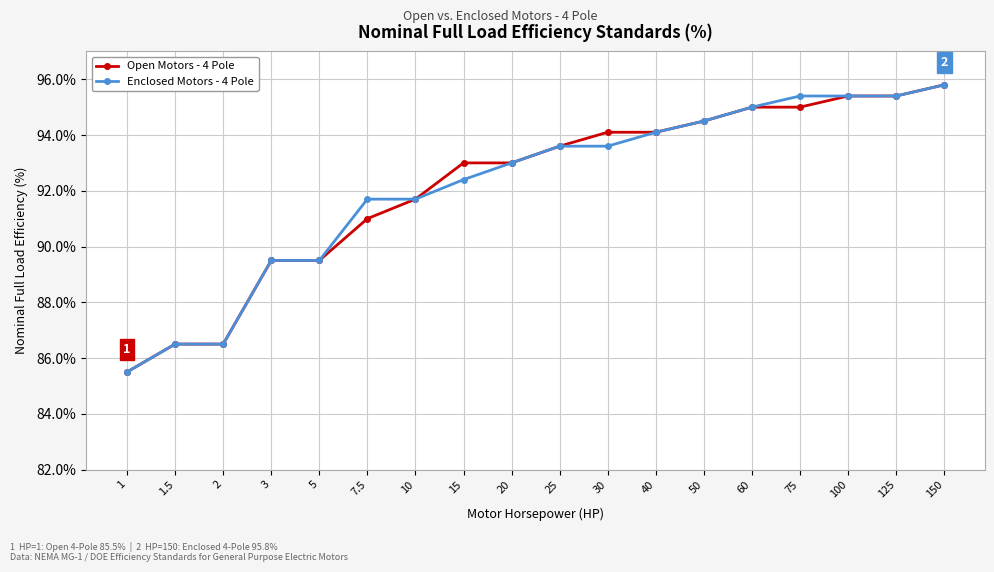

What is the difference between the Enclosed Motors - 4 Pole values at 100 and 60?

0.4